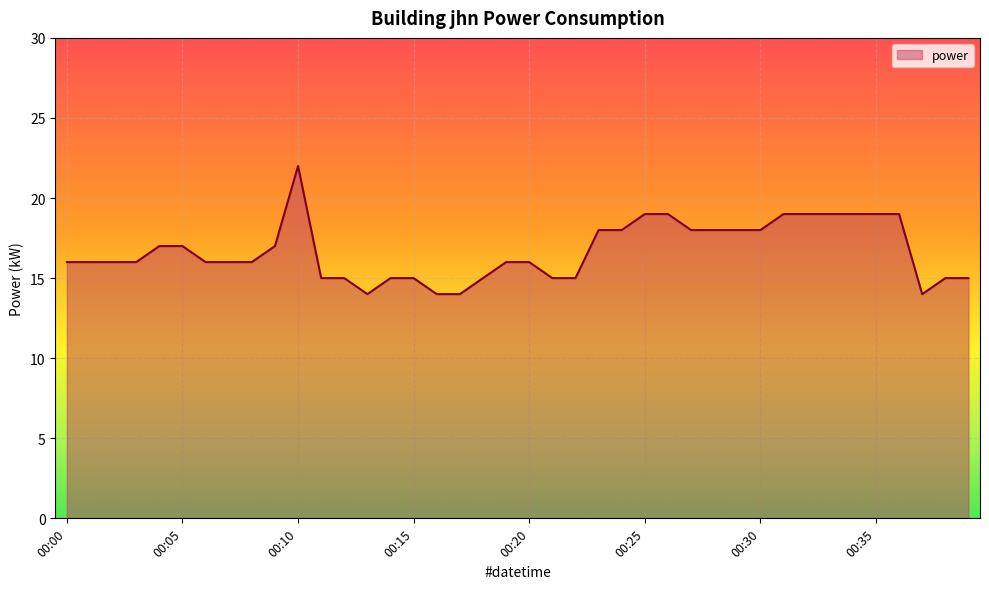

What is the difference between the maximum and minimum values?

8